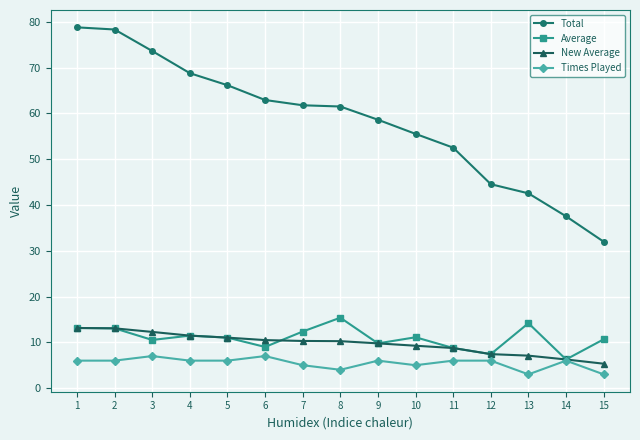

What is the difference between the highest and lowest values at 4?

62.8